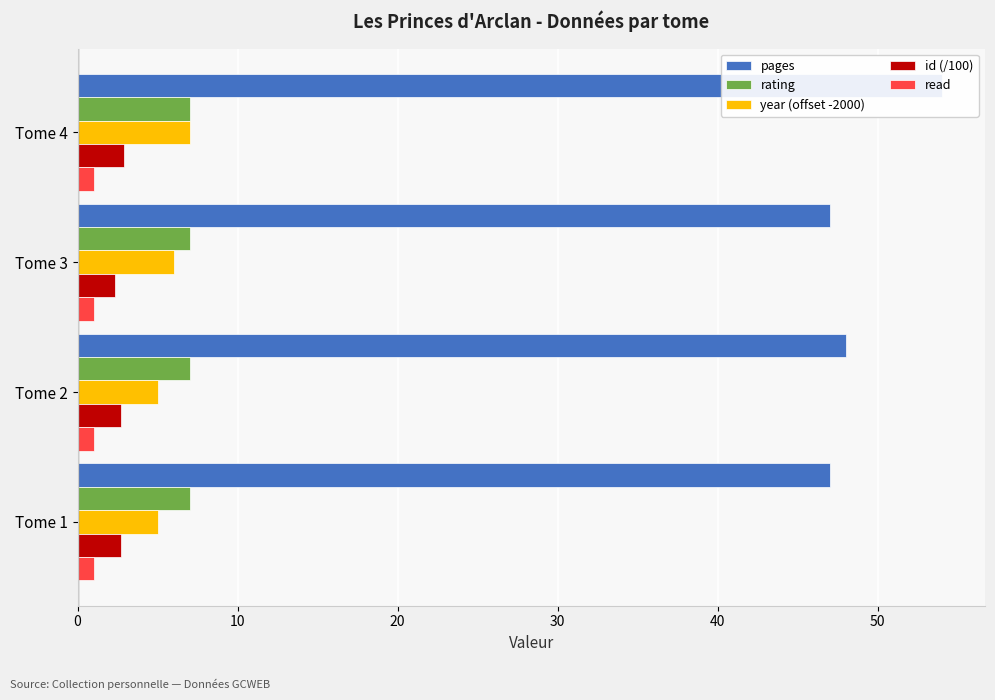

The year (offset -2000) series shows 5.0 at Tome 1. True or false?

True